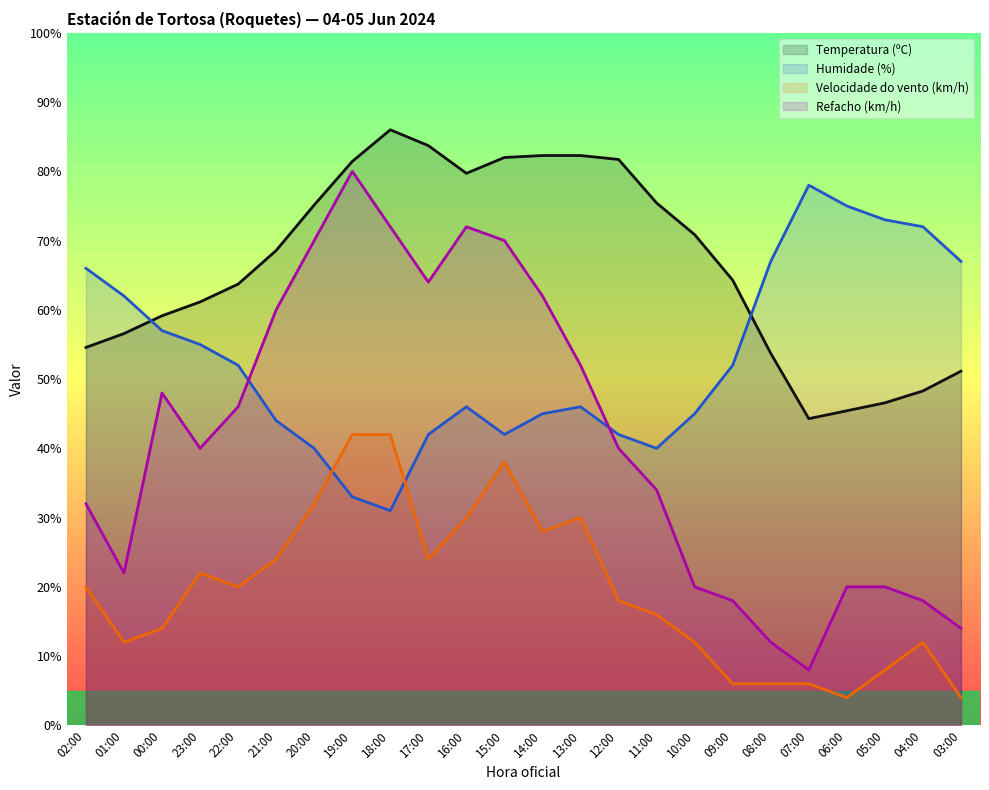

True or false: Temperatura (ºC) and Velocidade do vento (km/h) cross at least once.

False